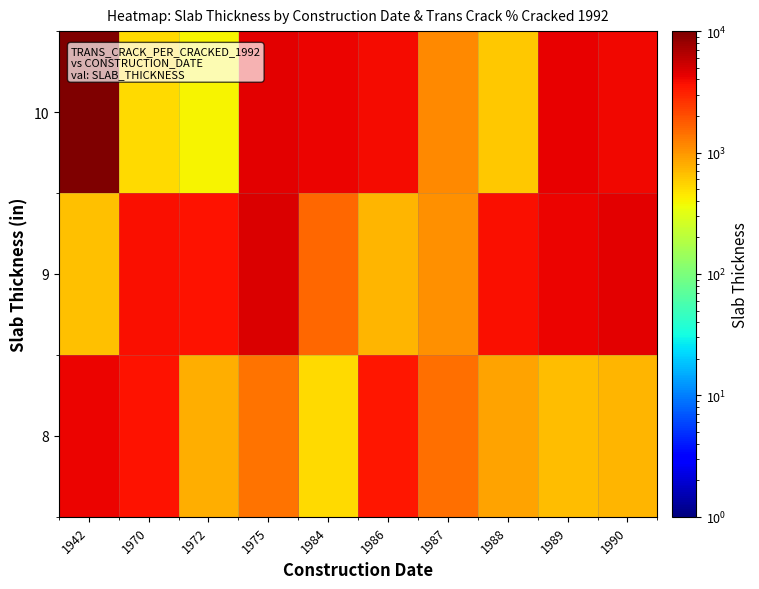

At which category is the sum across all series the highest?

1942